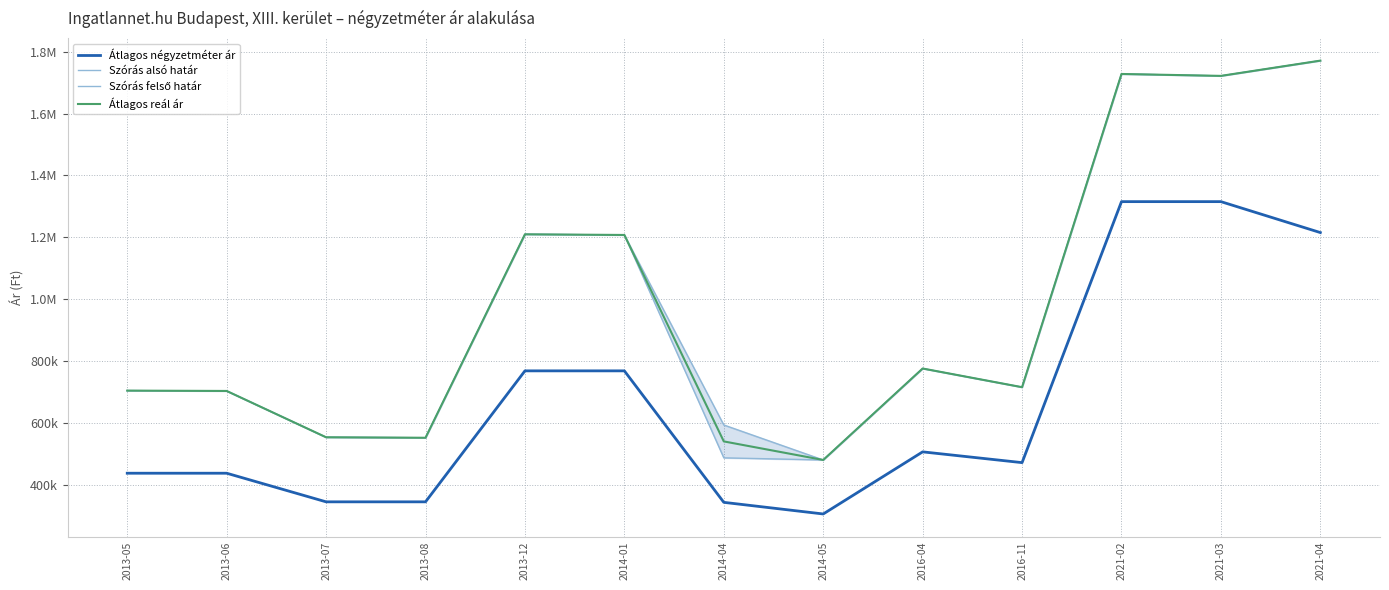

True or false: Átlagos reál ár and Szórás alsó határ cross at least once.

False